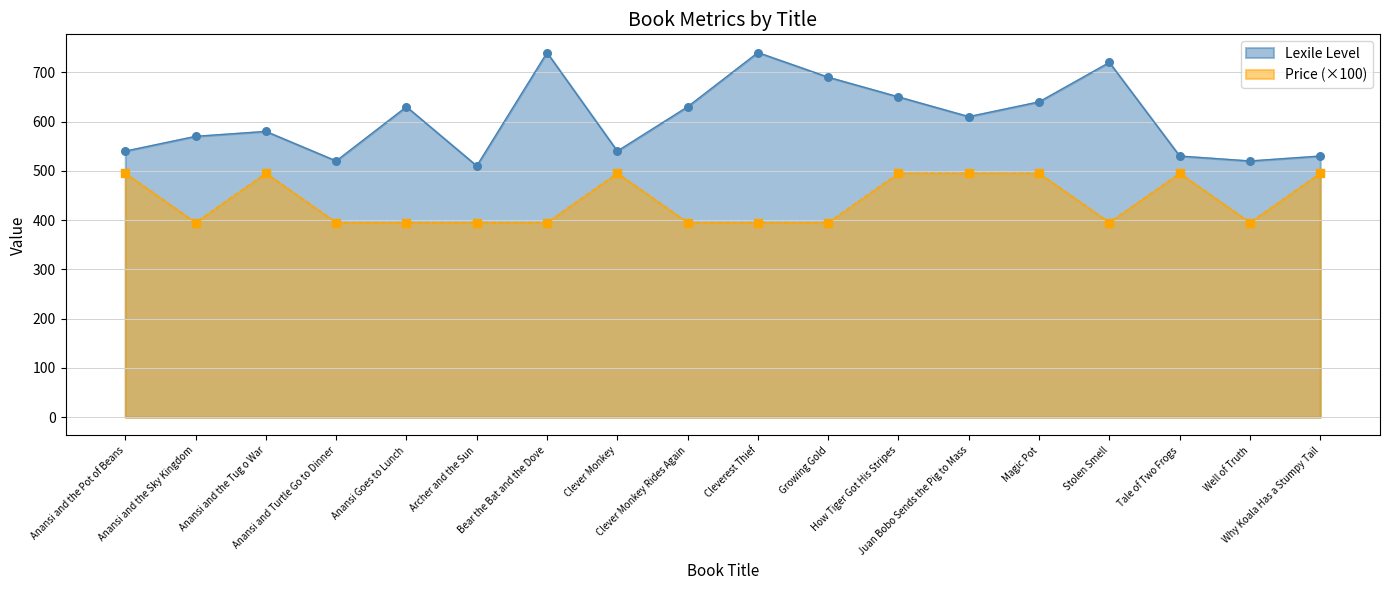

Which series has the largest Y range (max minus min)?

Lexile Level